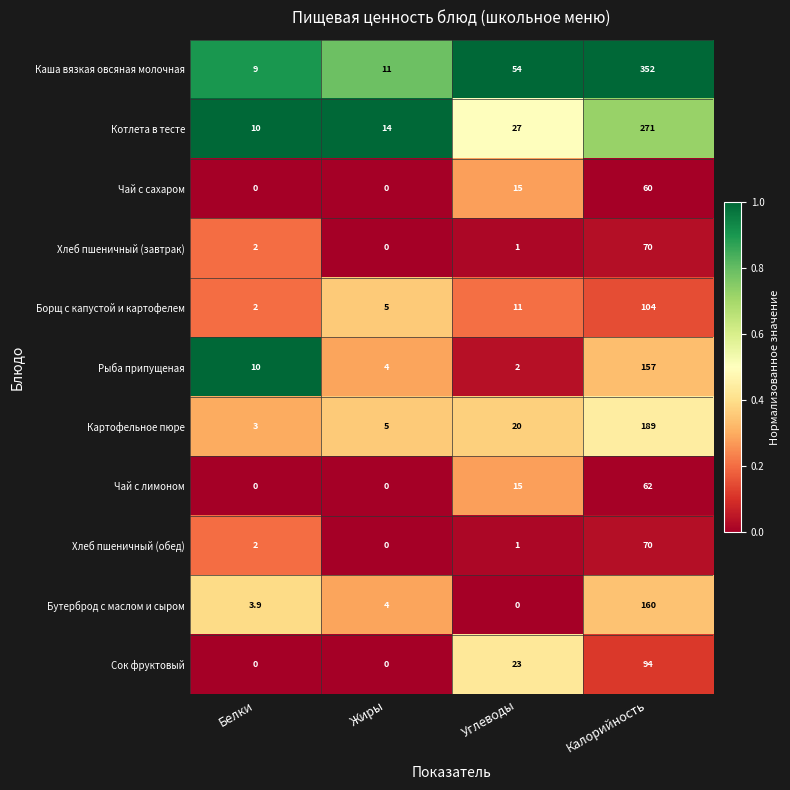

Which series has the widest spread of values?

Каша вязкая овсяная молочная